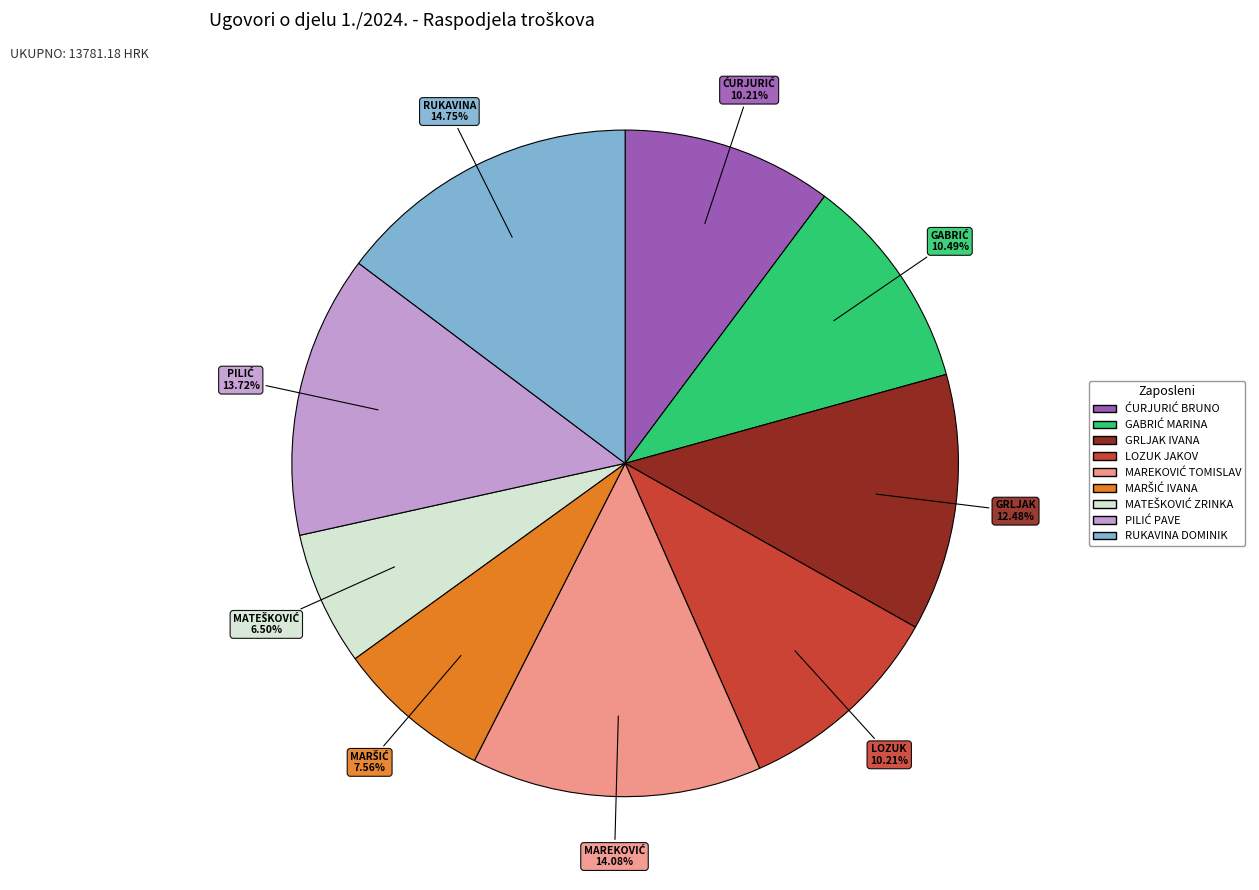

Is it true that RUKAVINA DOMINIK is 25% of the pie?

False